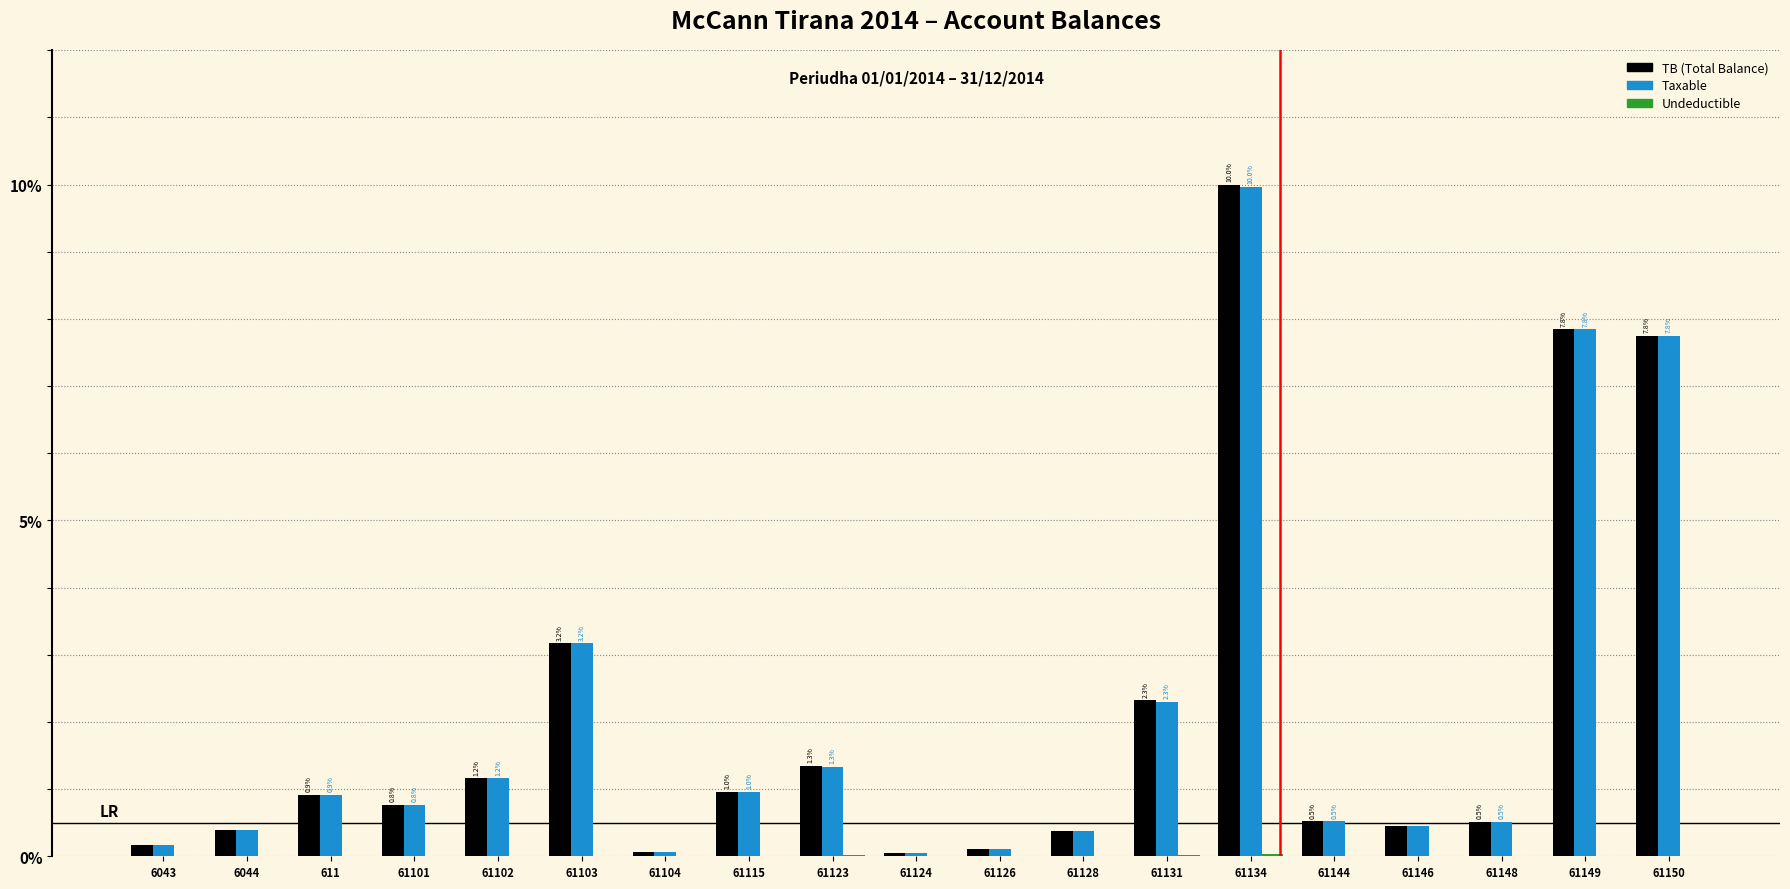

Is the value of Taxable at 61144 greater than the value of TB (Total Balance) at 61150?

No